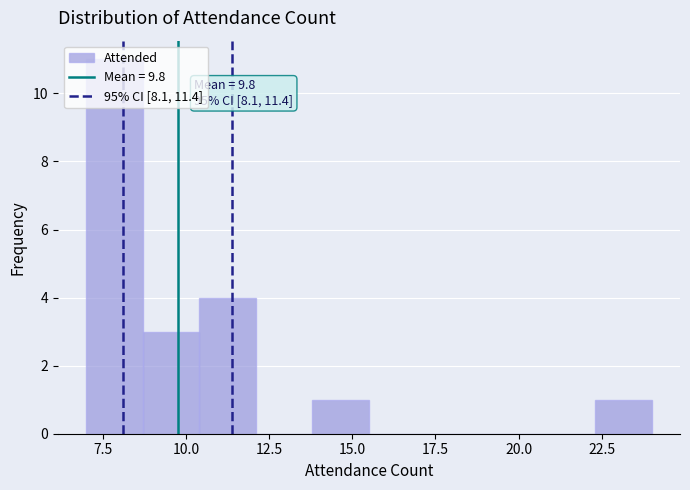

Around what value on the x-axis is the tallest bar? Give the approximate position of its centre, as read against the axis.

8.0